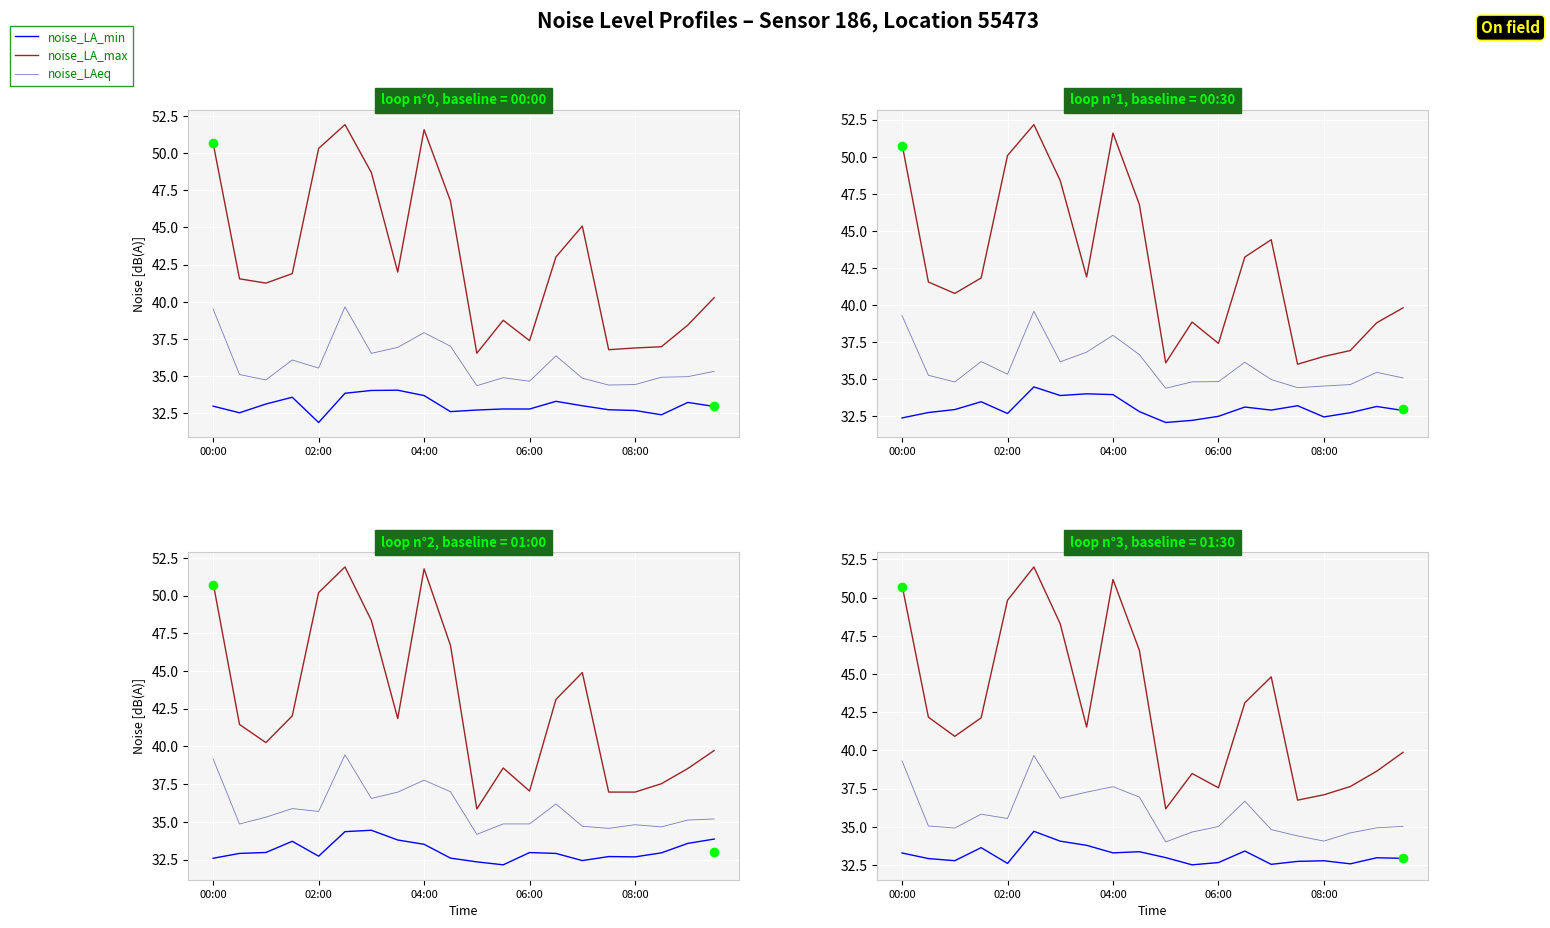

At which category is the sum across all series the highest?

5